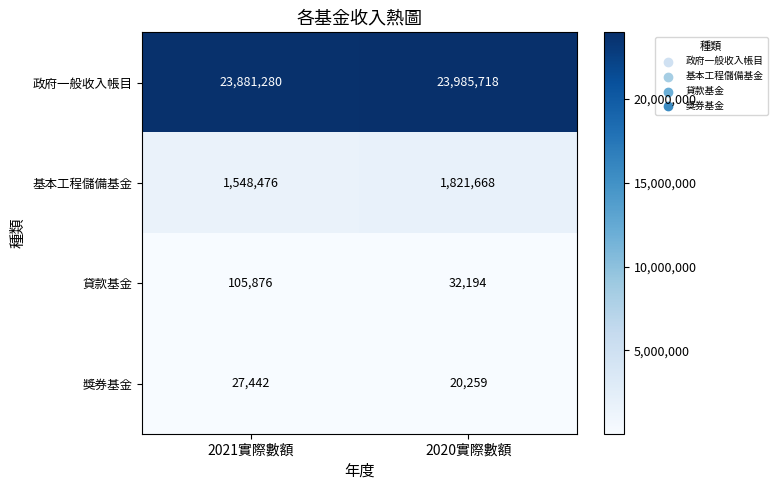

What is the total value across all series at 2021實際數額?

25563074